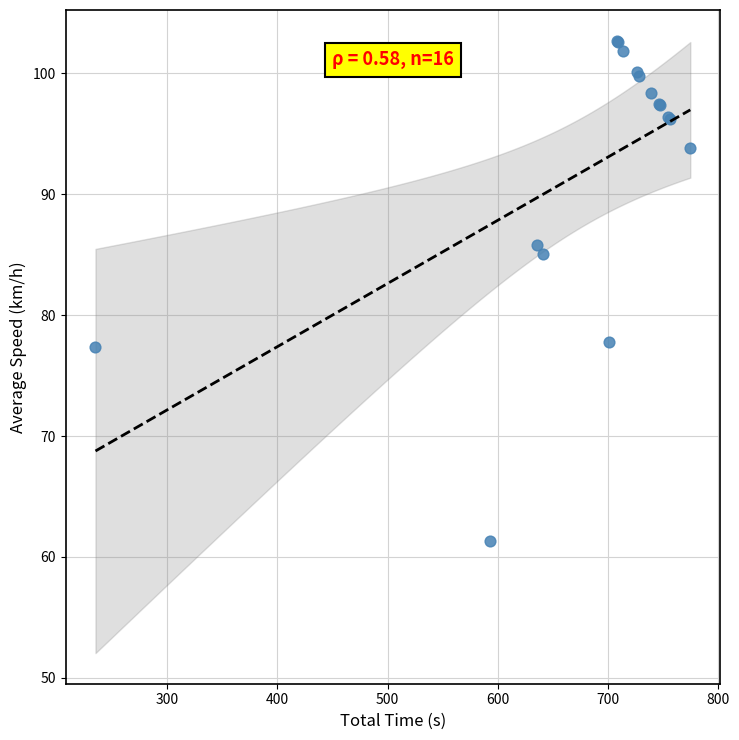

What Y value in the scatter plot is closest to 82?

85.0